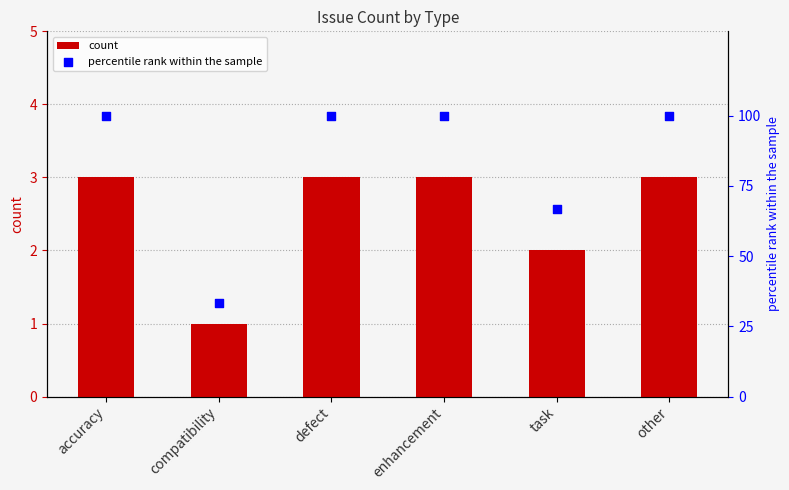

Which series contains the lowest Y value?

count